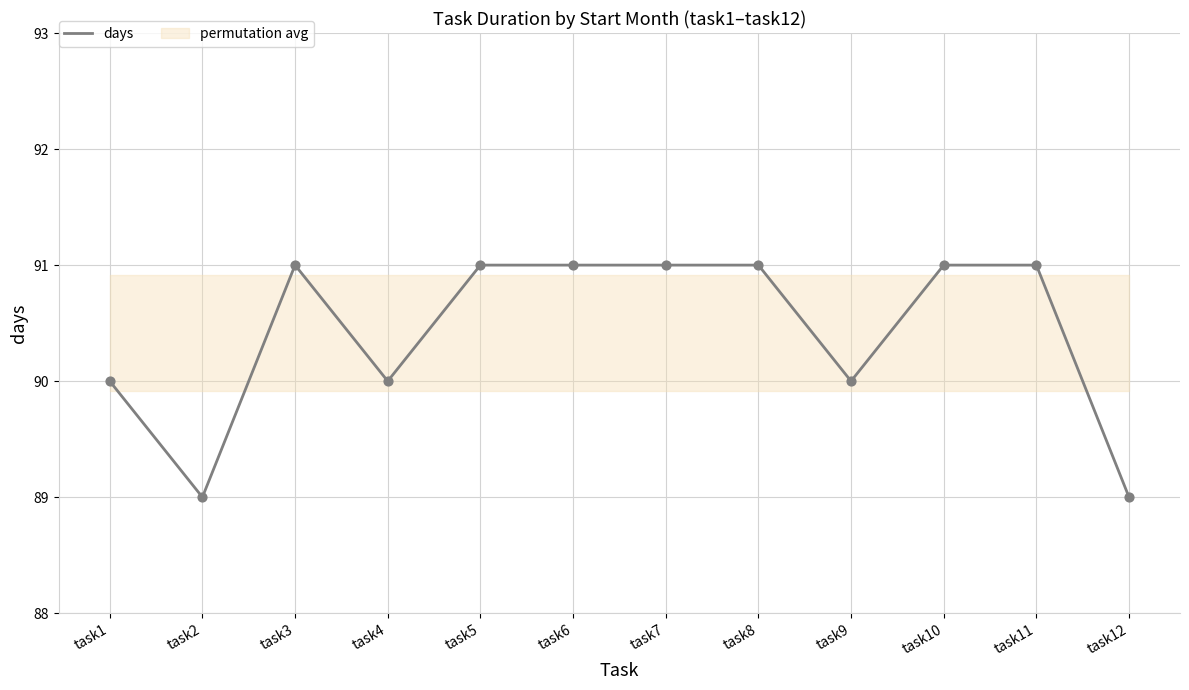

What is the change in value from task4 to task12?

-1